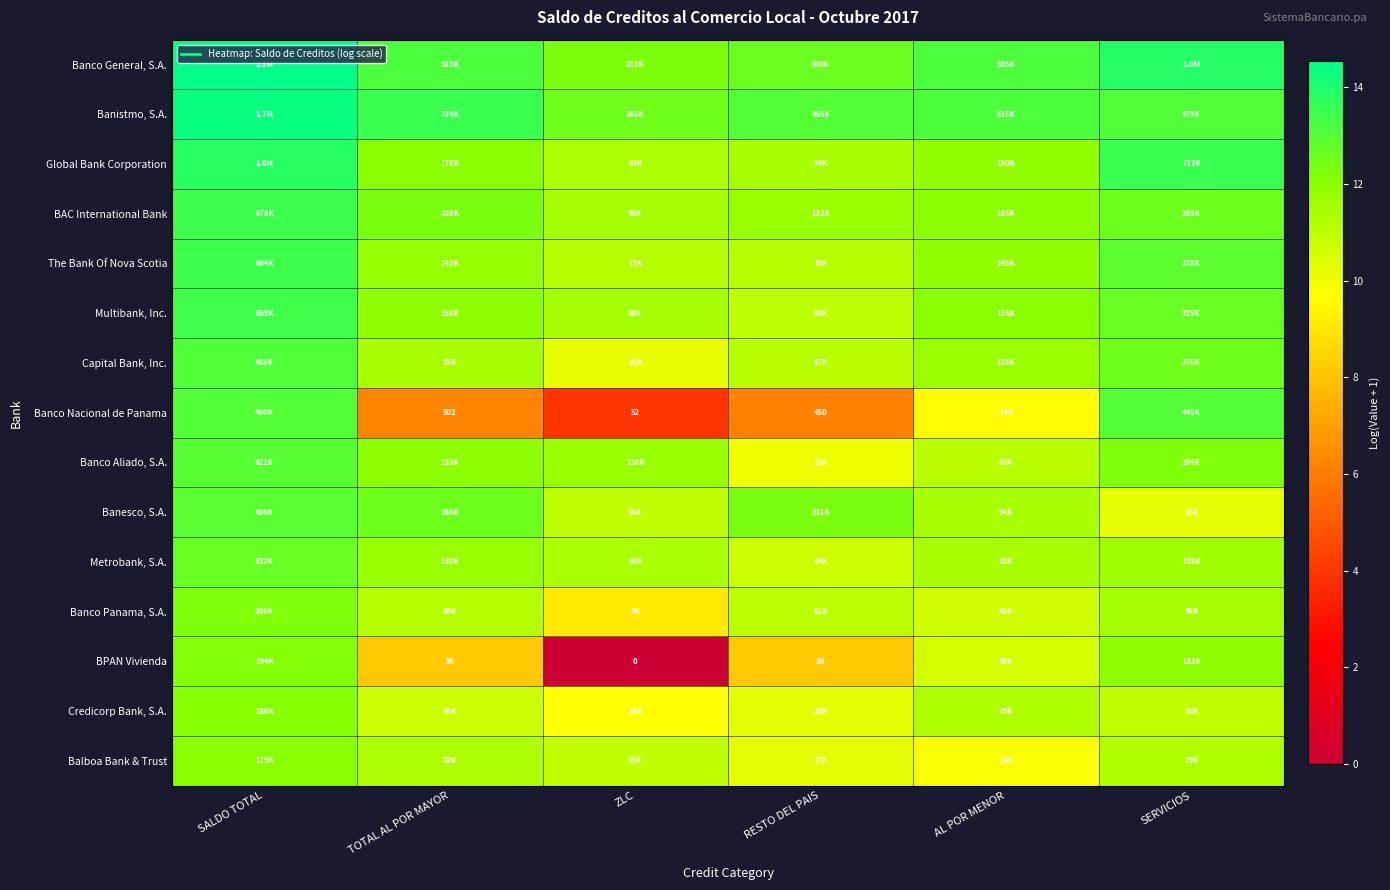

What is the total value across all series at TOTAL AL POR MAYOR?

170.2